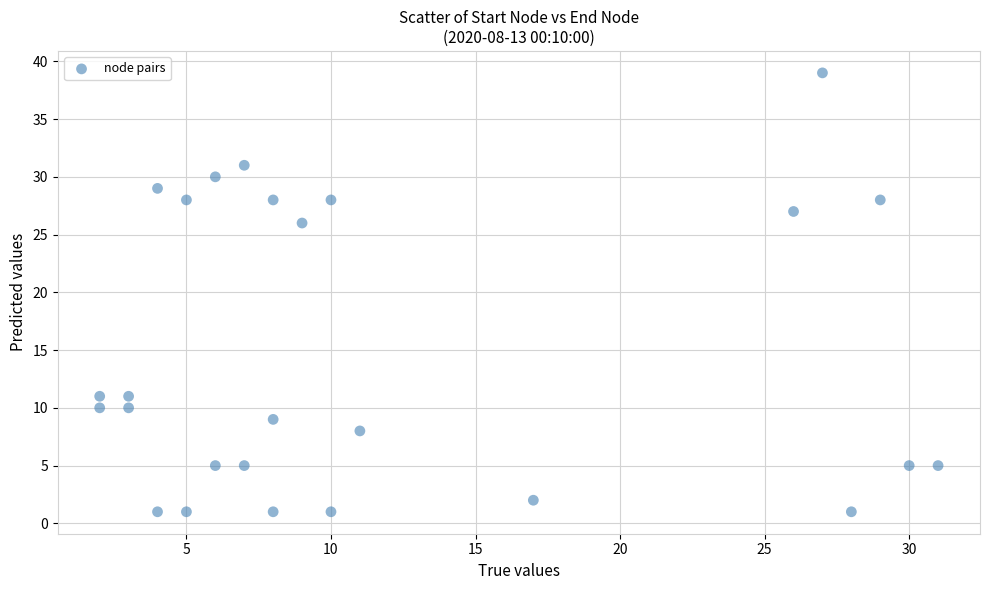

What is the range of X values (max minus min)?

29